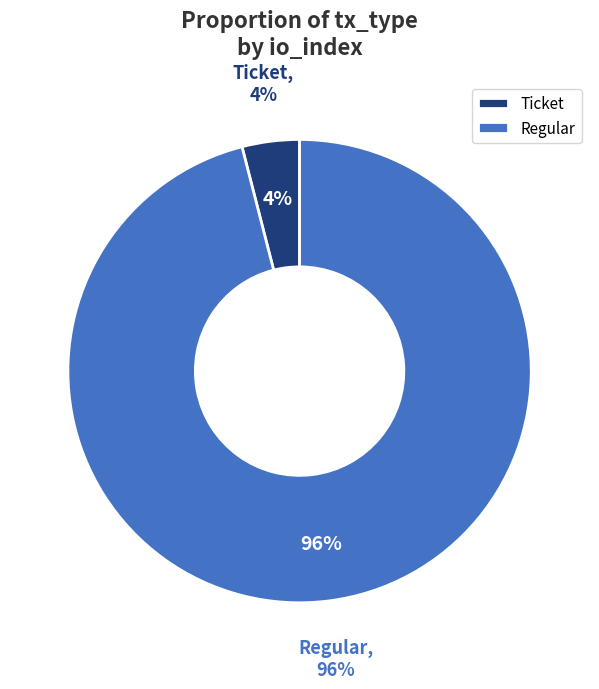

What percentage do Regular and Ticket together represent?

100.0%